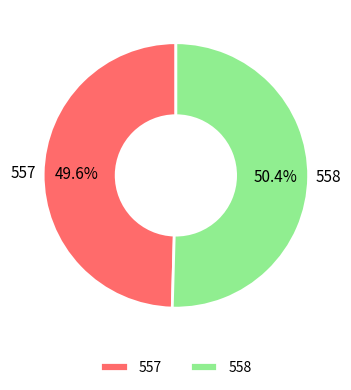

The 558 slice represents 37% of the pie. True or false?

False